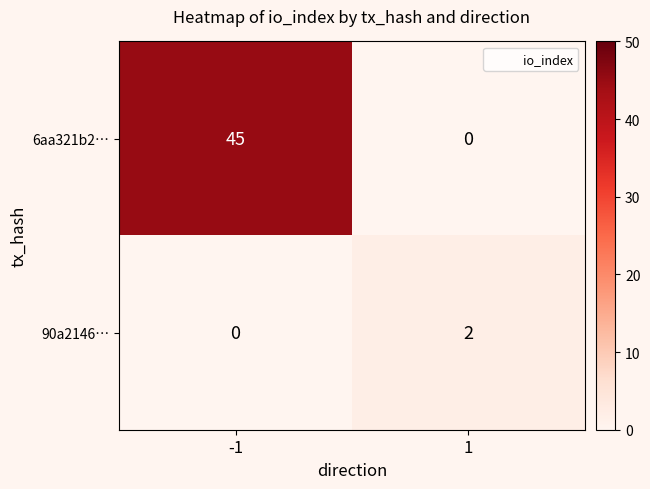

At which category is the sum across all series the highest?

-1